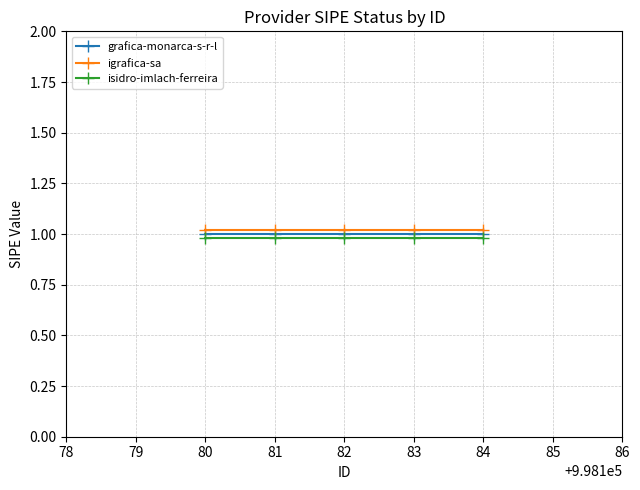

What is the total value across all series at 82?

3.0